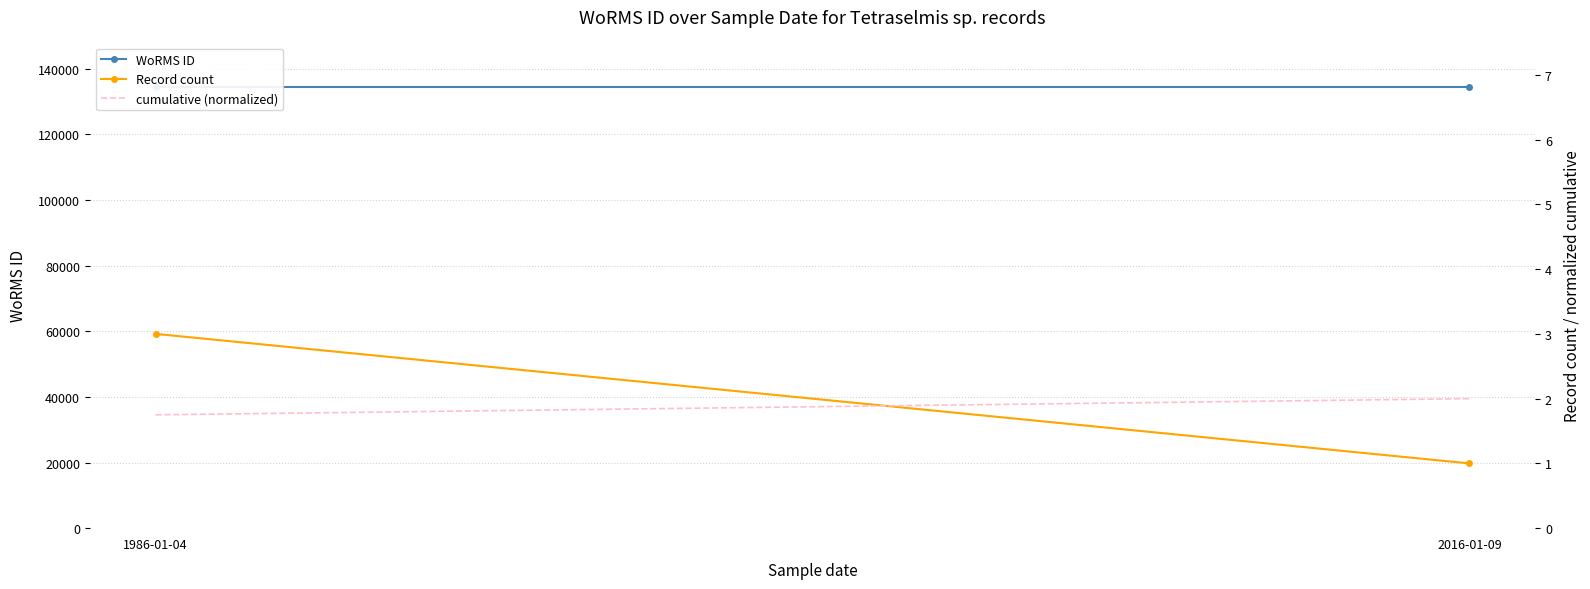

Which category has the lowest value in the WoRMS ID series?

1986-01-04